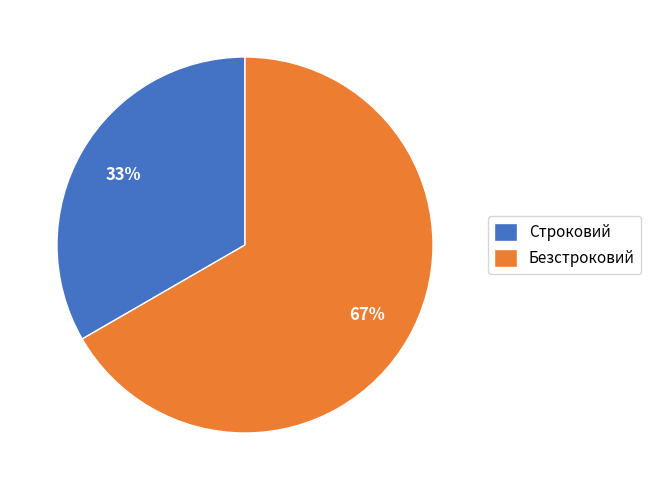

What percentage is the Безстроковий slice, to the nearest percent?

67%